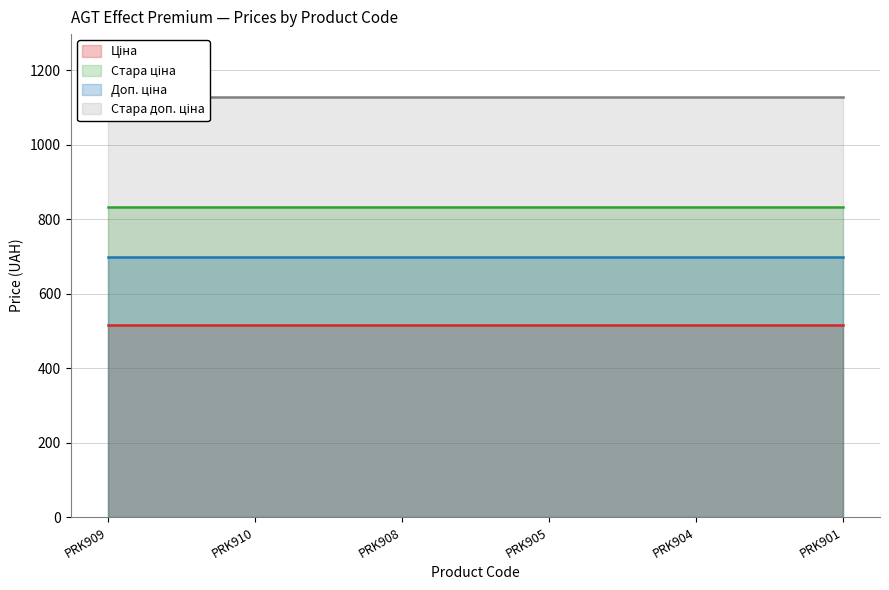

What are all the series names shown in the legend?

Ціна, Стара ціна, Доп. ціна, Стара доп. ціна